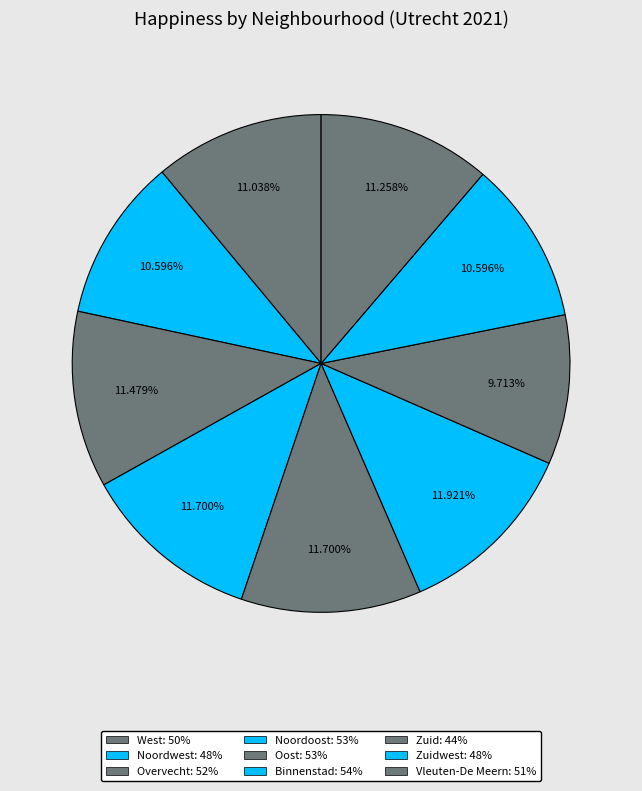

To the nearest percent, what is the difference between the largest and smallest slice percentages?

2%